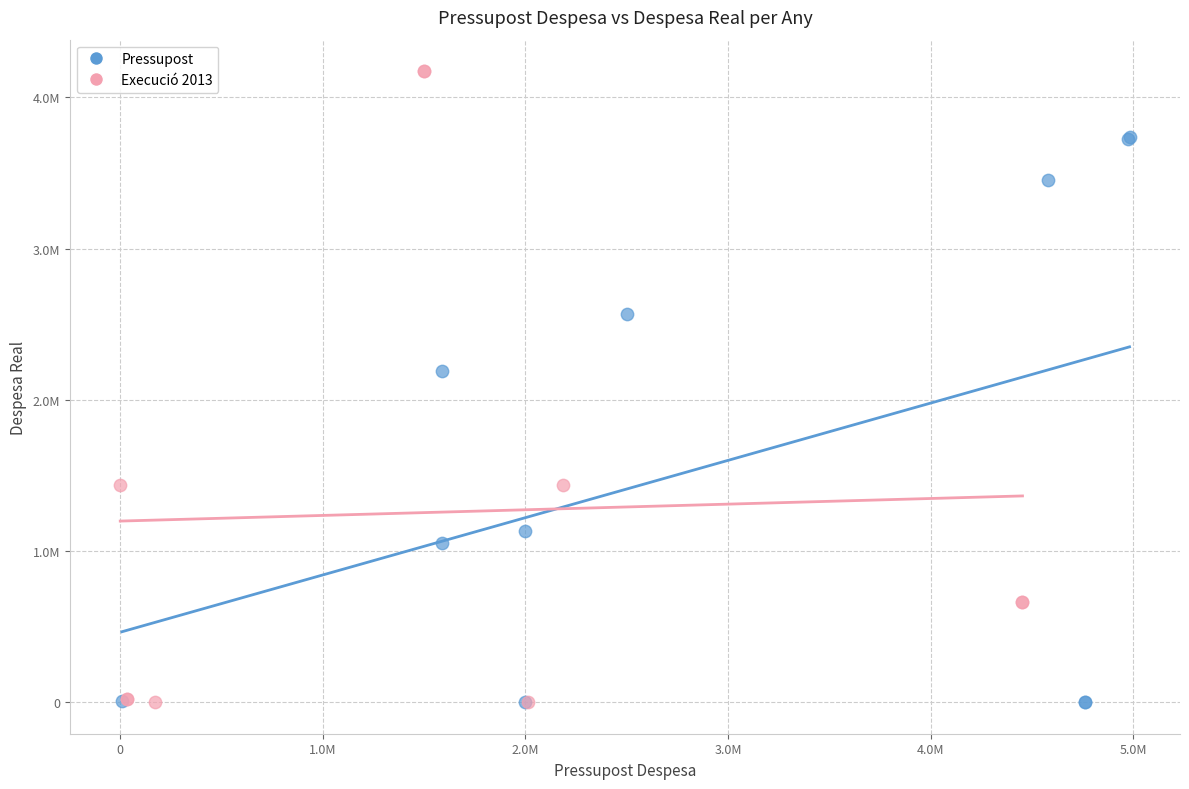

What are all the series names shown in the legend?

Pressupost, Execució 2013